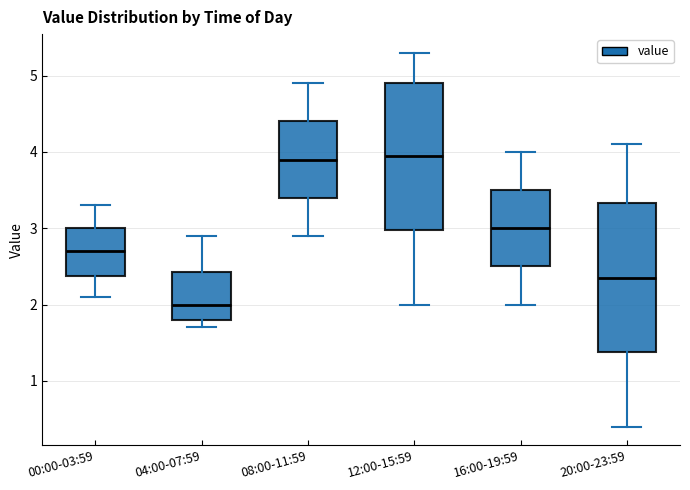

Reading left to right, read every box against the y-axis: the position of its median line, the range the box covers, and the ends of its whiskers. The values are not printed on the chart, so give them approximately, as read against the axis.

00:00-03:59: median 2.7, box 2.4 to 3.0, whiskers 2.1 to 3.3
04:00-07:59: median 2.0, box 1.8 to 2.4, whiskers 1.7 to 2.9
08:00-11:59: median 3.9, box 3.4 to 4.4, whiskers 2.9 to 4.9
12:00-15:59: median 4.0, box 3.0 to 4.9, whiskers 2.0 to 5.3
16:00-19:59: median 3.0, box 2.5 to 3.5, whiskers 2.0 to 4.0
20:00-23:59: median 2.4, box 1.4 to 3.3, whiskers 0.4 to 4.1